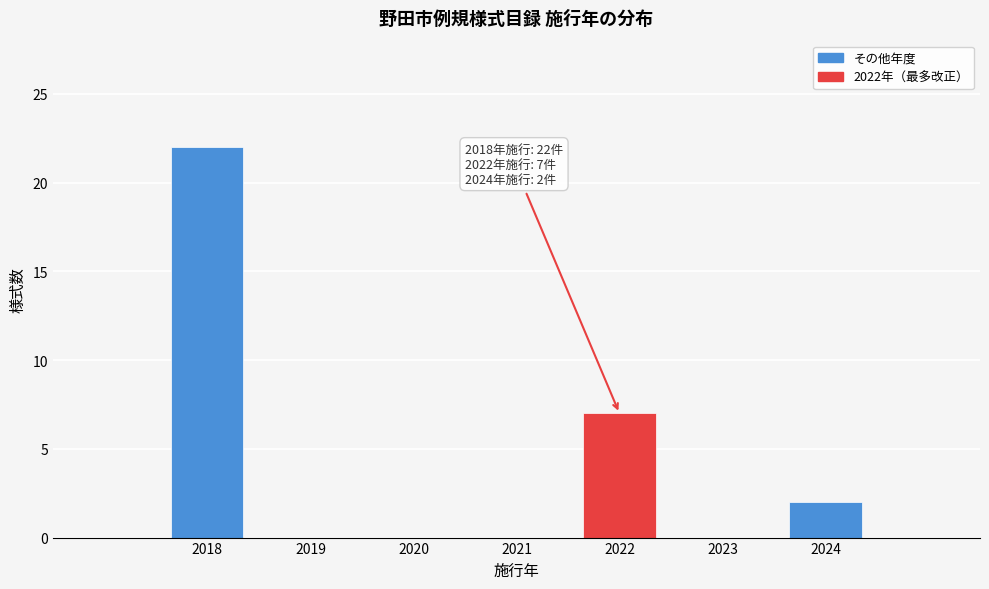

Reading right to left, what are all the values shown in this chart?

2024=2	2023=0	2022=7	2021=0	2020=0	2019=0	2018=22